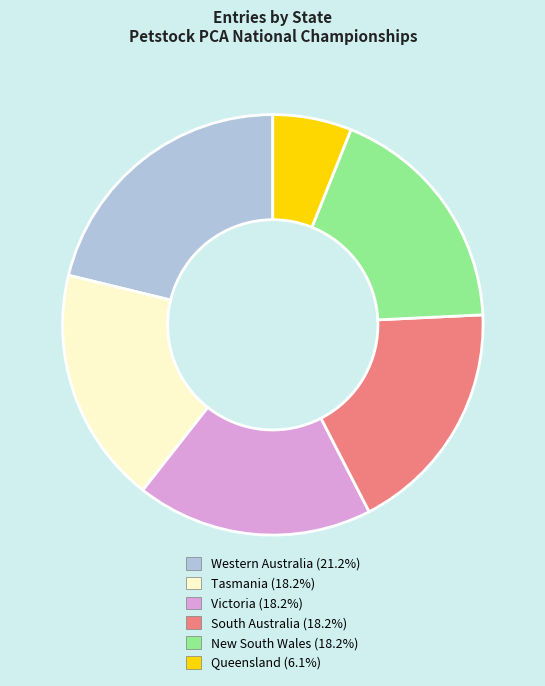

Does any single category account for the majority?

No